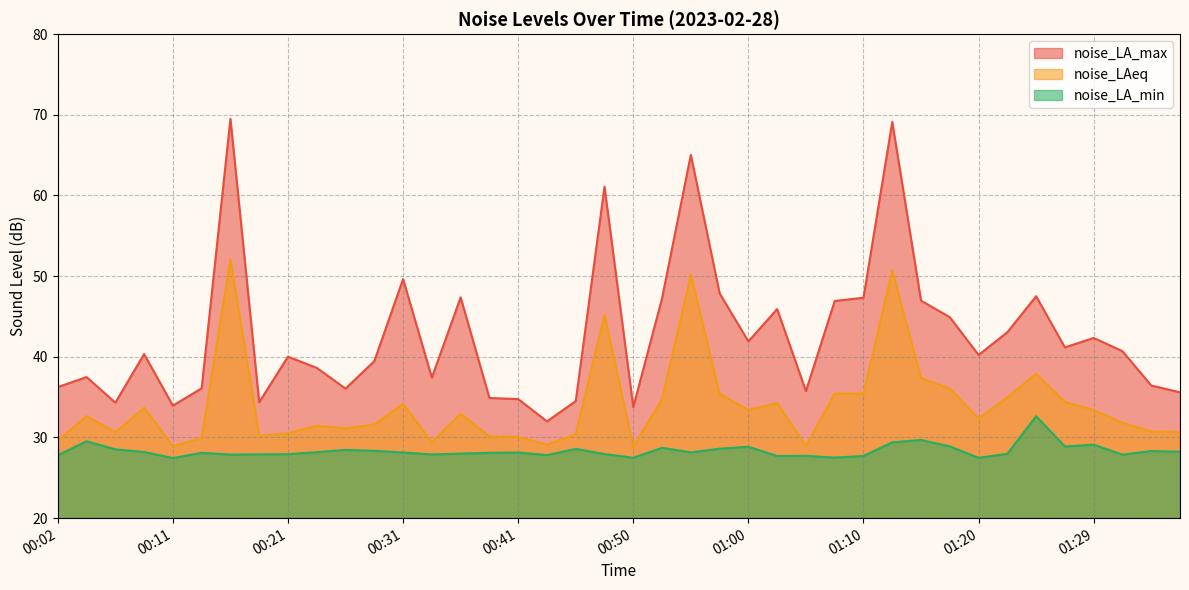

The value of noise_LAeq at 00:29 is 31.6. True or false?

True